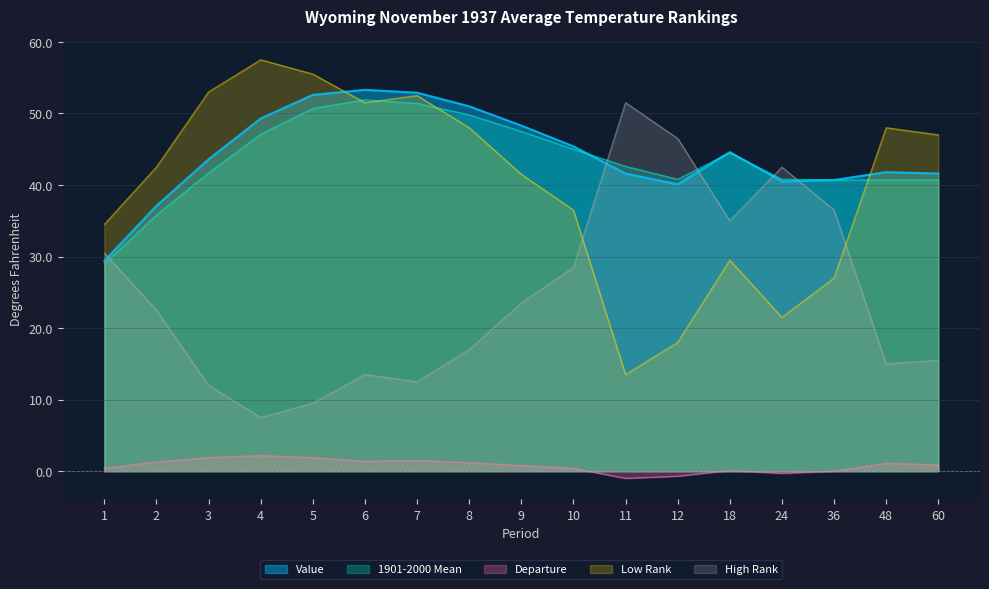

At which category is the sum across all series the highest?

6